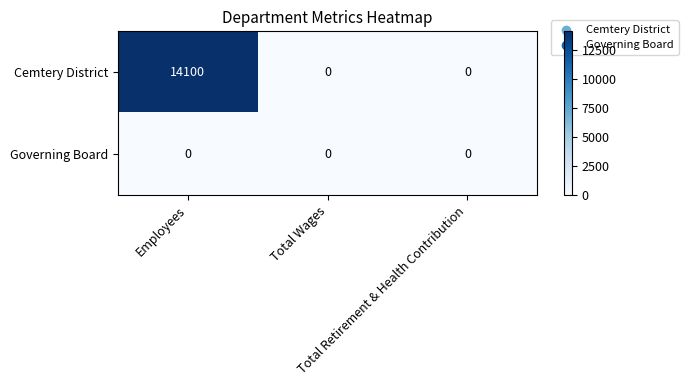

Which series has the largest total across all categories?

Cemtery District